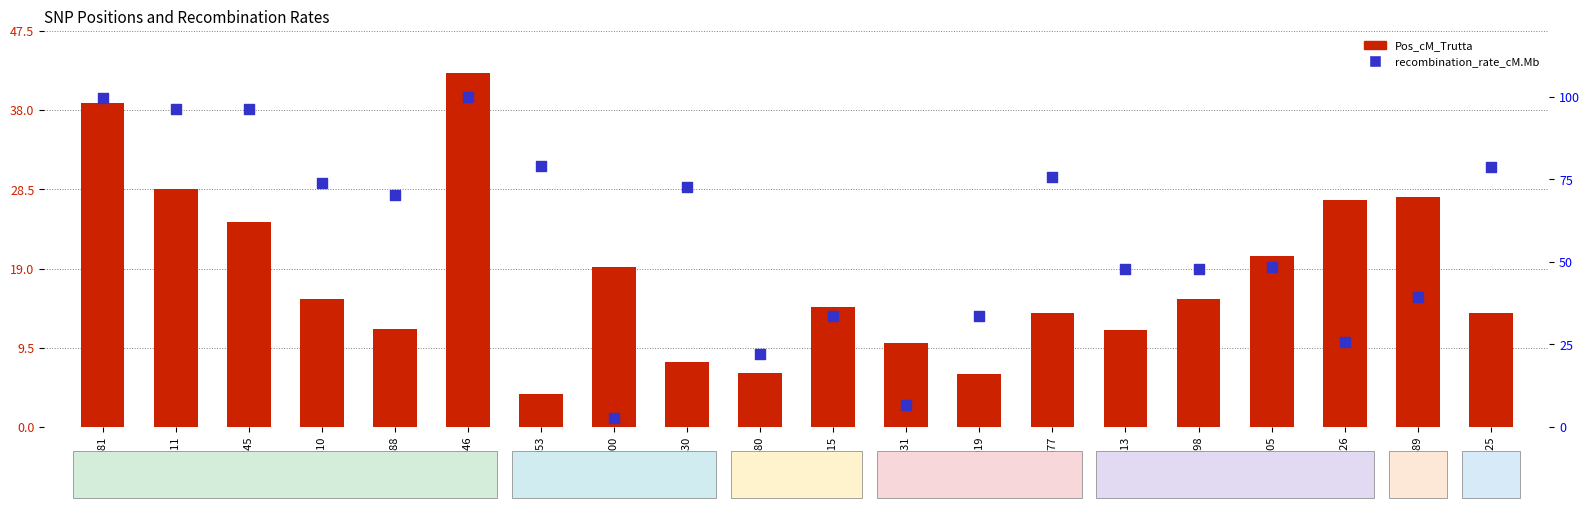

Which series has the widest spread of Y values?

recombination_rate_cM.Mb